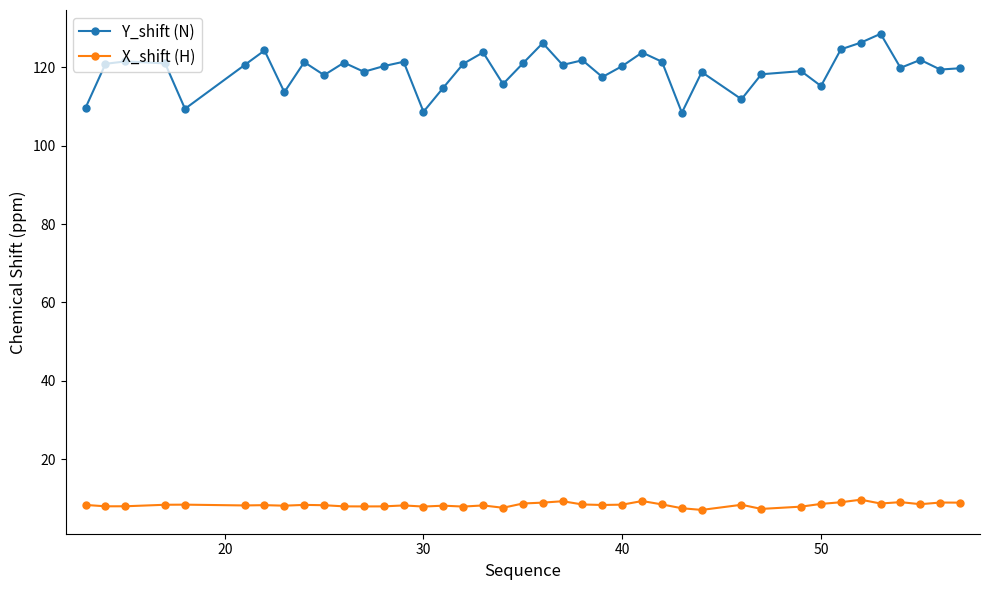

In Y_shift (N), how many points are lower than both neighbors (excluding endpoints)?

13